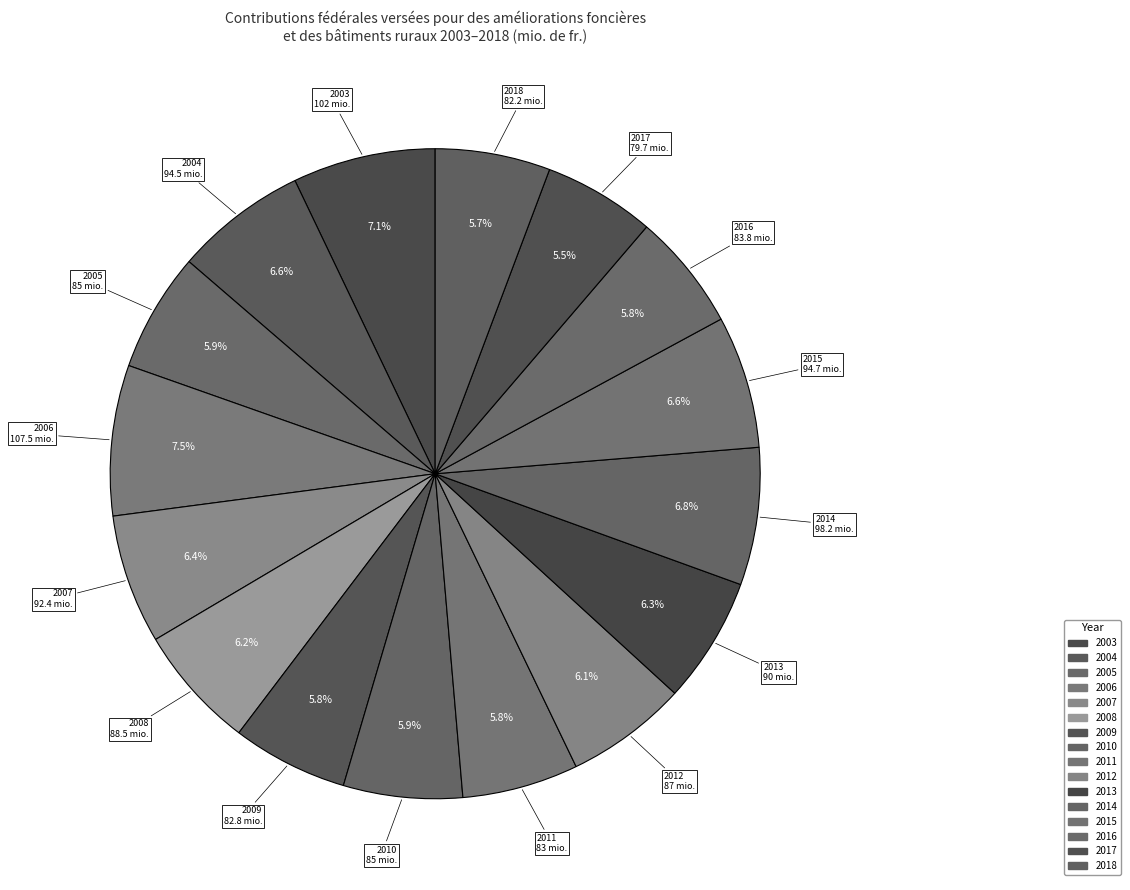

To the nearest percent, what is the average slice percentage?

6%